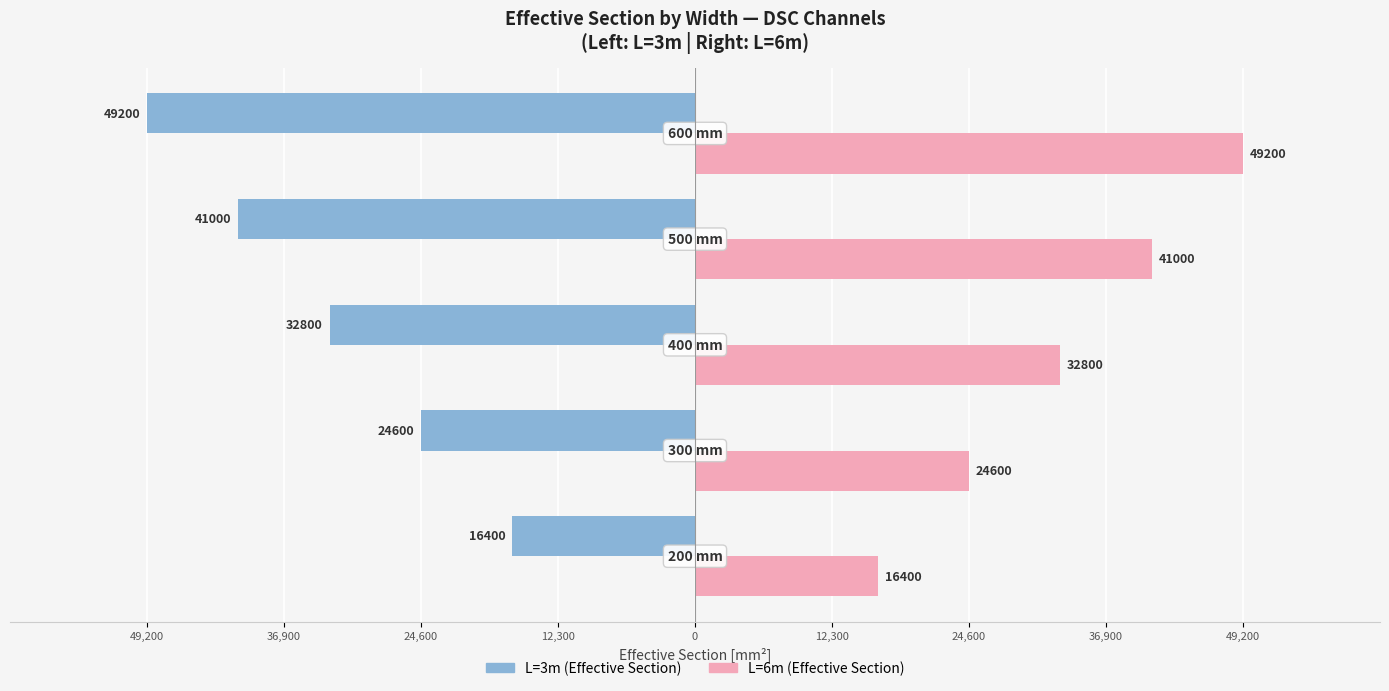

What are all the series names shown in the legend?

L=3m (Effective Section), L=6m (Effective Section)